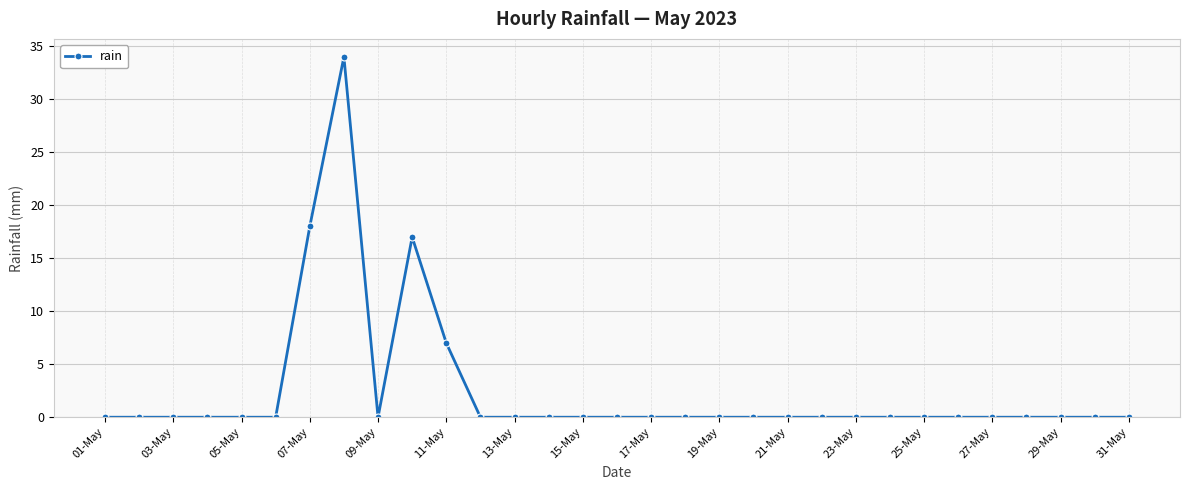

True or false: there are more than 1 points higher than both neighbors.

True